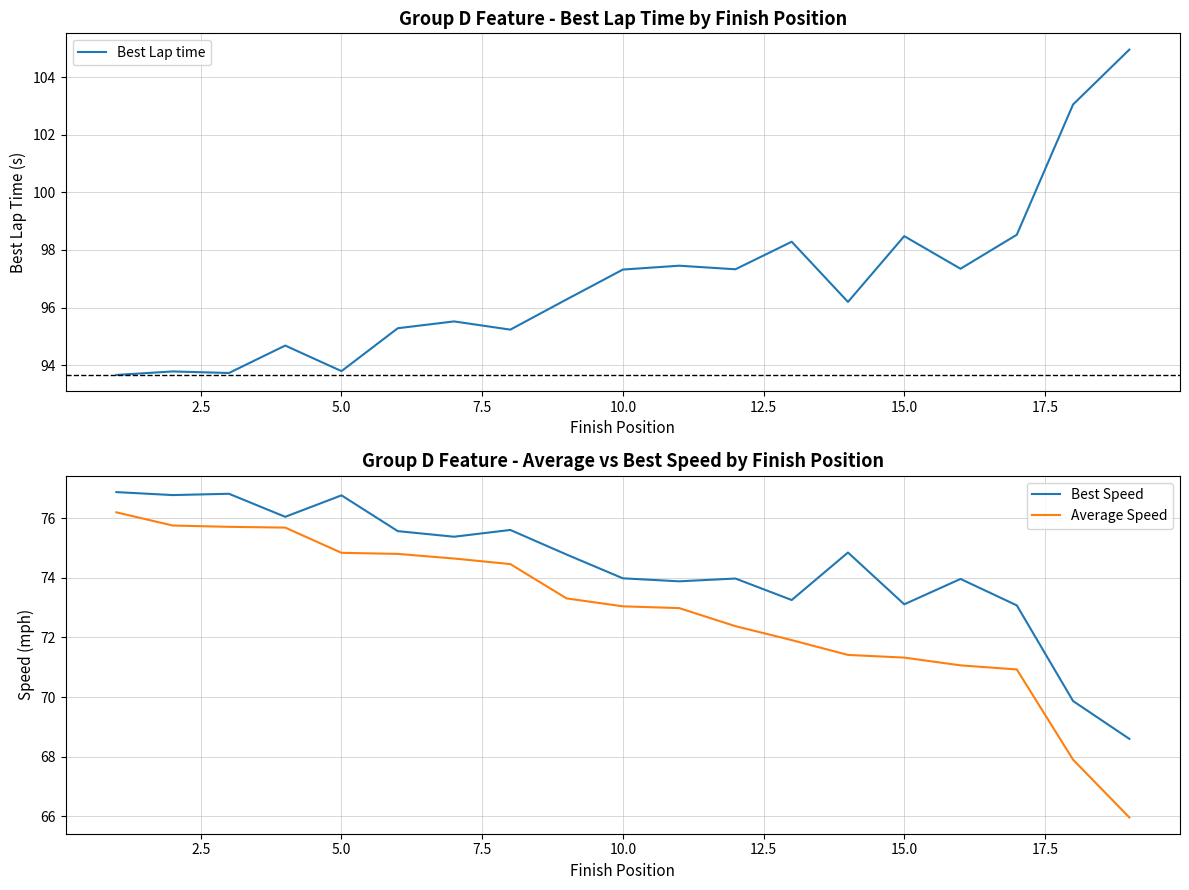

What is the highest value of the Best Lap time series?

105.0